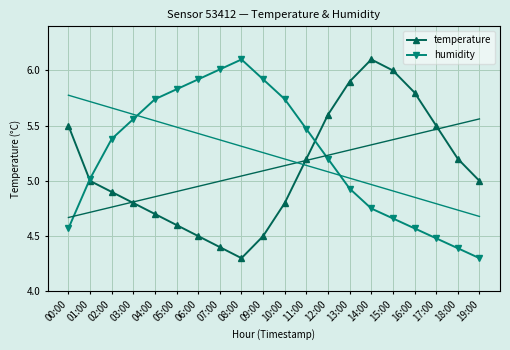

What is the difference between the maximum and minimum values in the humidity series?

1.8